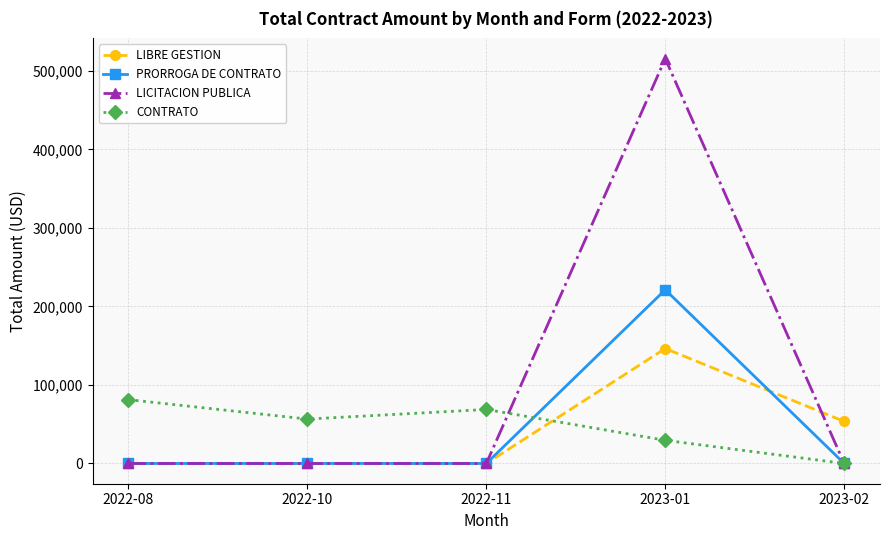

Where do CONTRATO and LIBRE GESTION first cross each other?

2022-11 and 2023-01